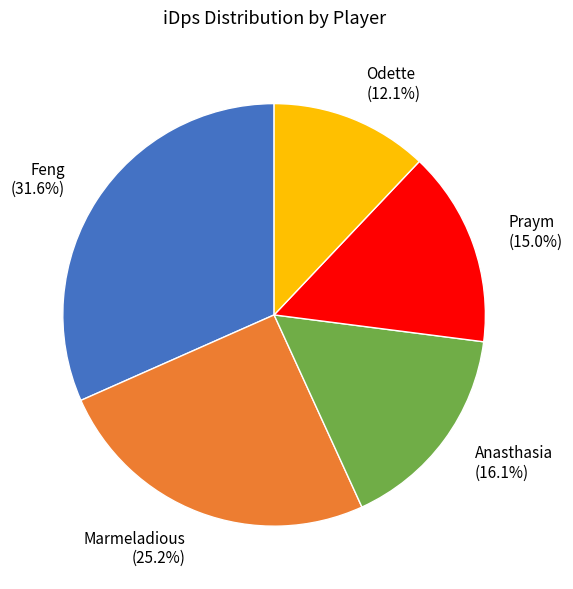

Which slice is the largest?

Feng